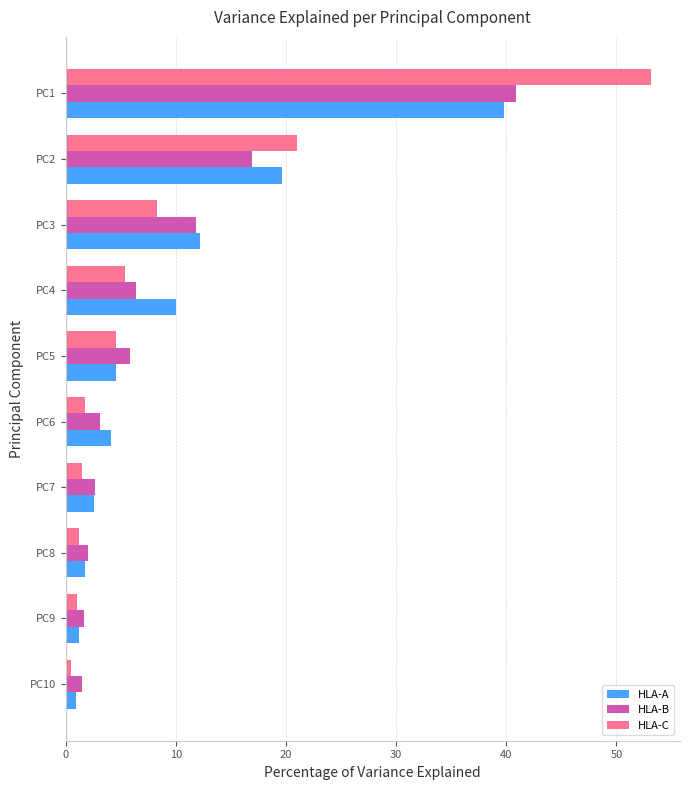

What is the sum of all HLA-A values?

96.8